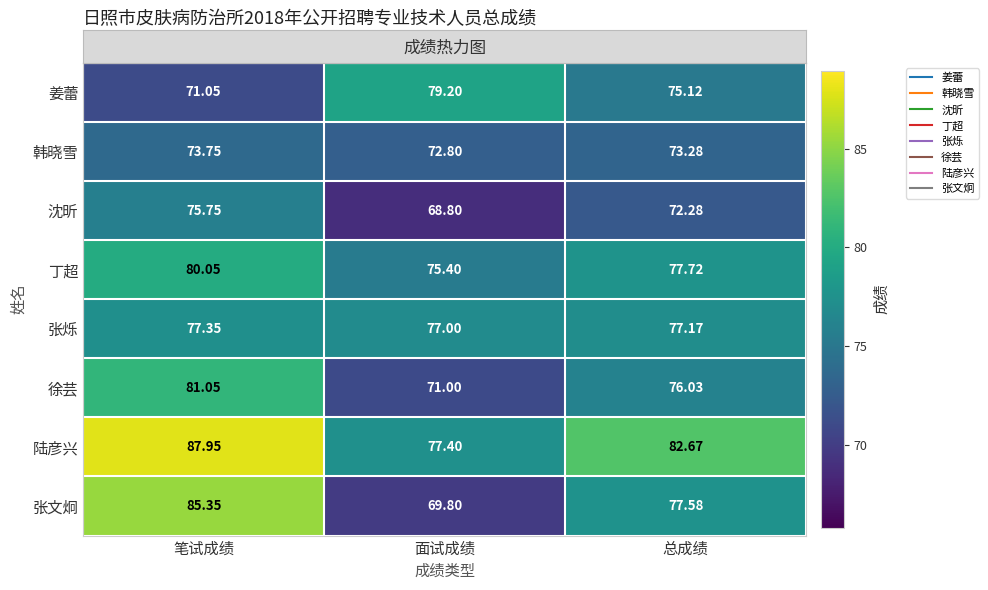

At which category is the sum across all series the highest?

笔试成绩